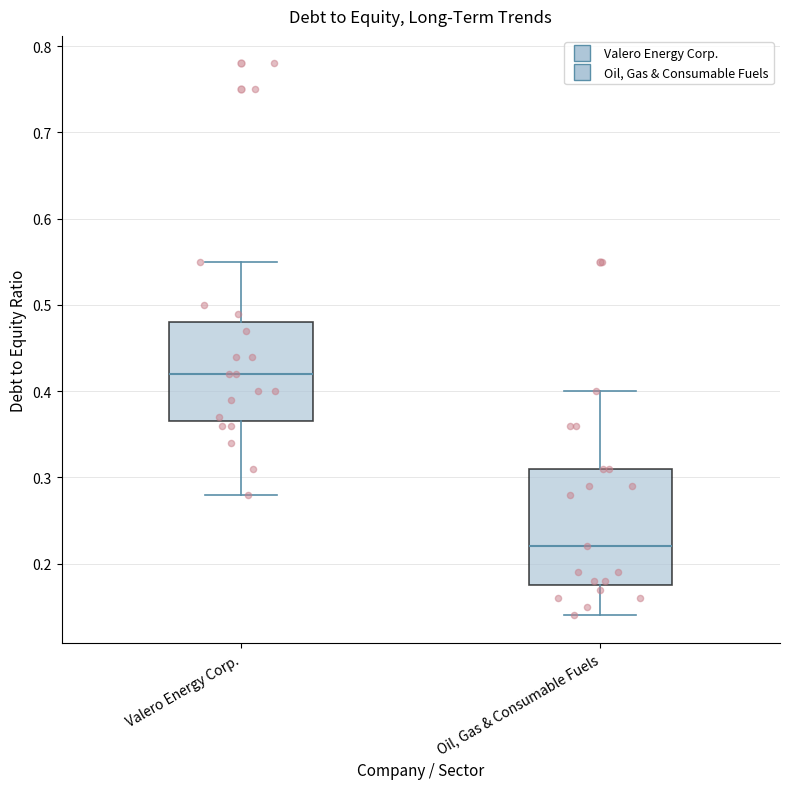

Reading left to right, transcribe this box plot: for each box, give where its median line is, the range the box spans, and where its two whiskers end, as read against the y-axis. The values are not printed on the chart, so give them approximately, as read against the axis.

Valero Energy Corp.: median 0.42, box 0.37 to 0.48, whiskers 0.28 to 0.55
Oil, Gas & Consumable Fuels: median 0.22, box 0.18 to 0.31, whiskers 0.14 to 0.40